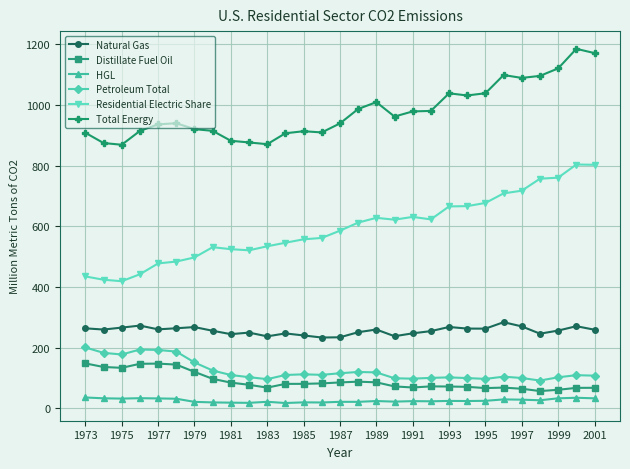

True or false: Distillate Fuel Oil and Total Energy cross at least once.

False